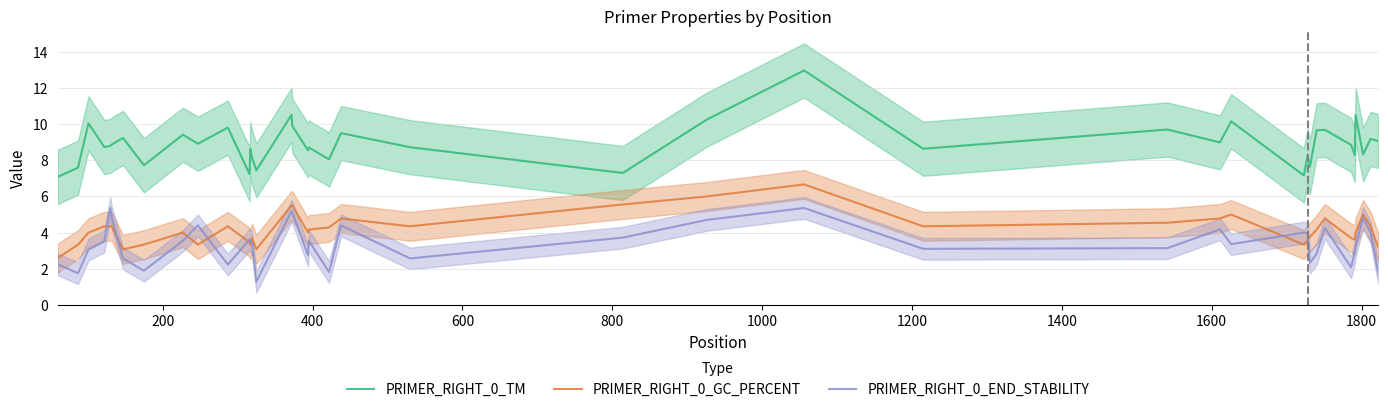

True or false: PRIMER_RIGHT_0_GC_PERCENT and PRIMER_RIGHT_0_TM cross at least once.

False